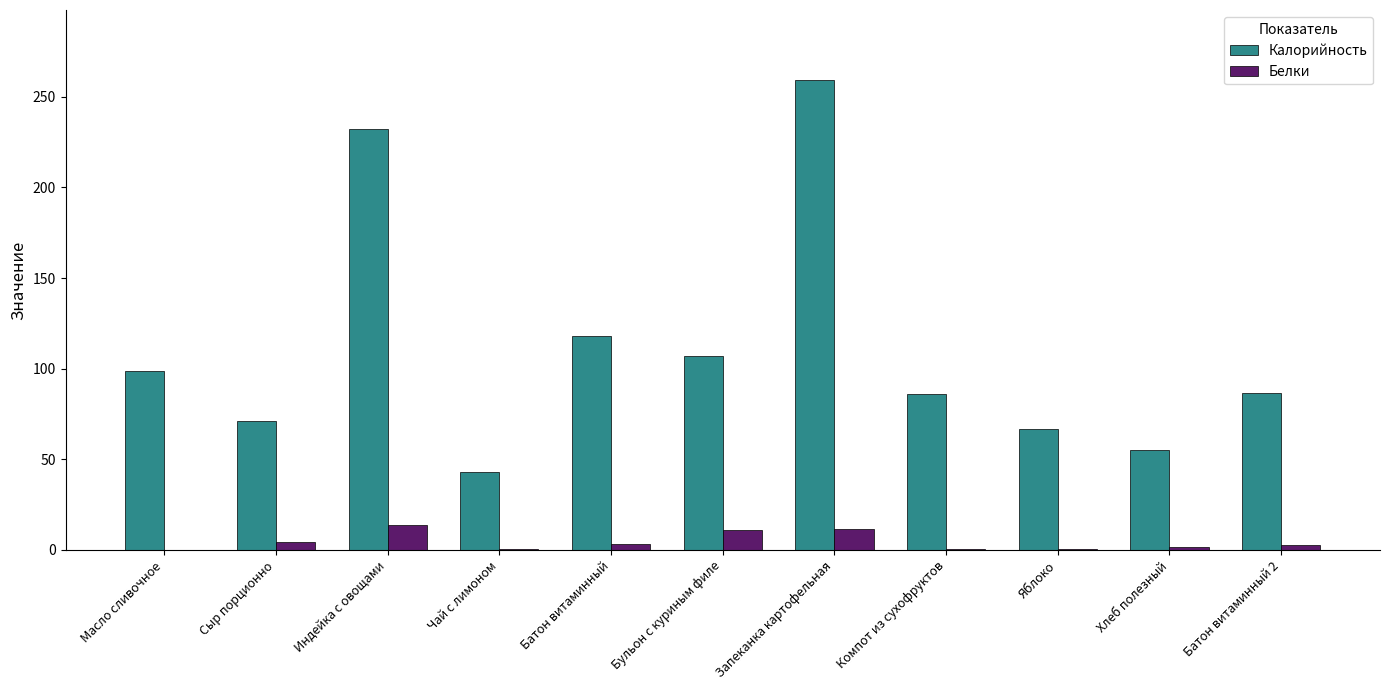

Is the value of Белки at Батон витаминный greater than the value of Калорийность at Масло сливочное?

No